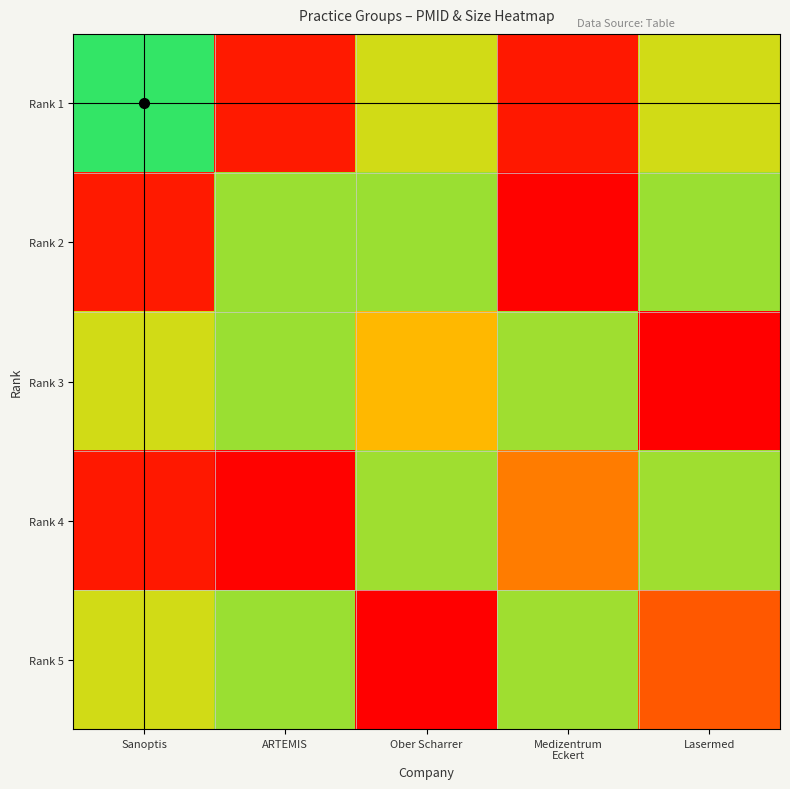

Between Lasermed and ARTEMIS, which is larger?

Lasermed